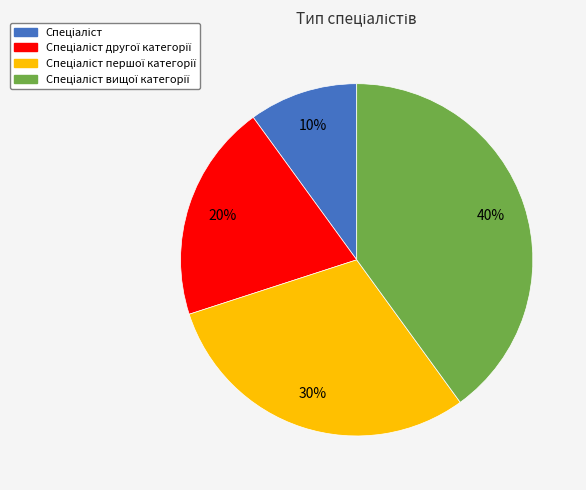

To the nearest percent, what is the difference between the largest and smallest slice percentages?

30%